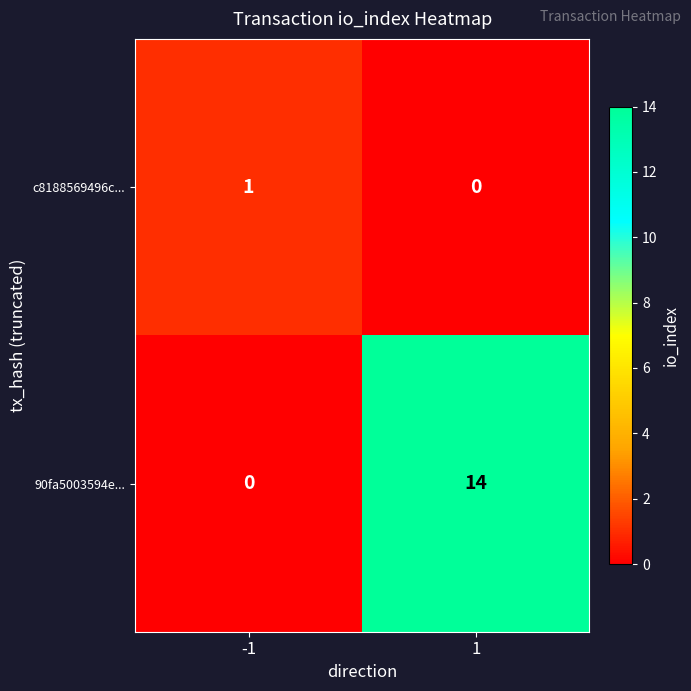

Rank the series by their maximum value, from highest to lowest.

90fa5003594e..., c8188569496c...